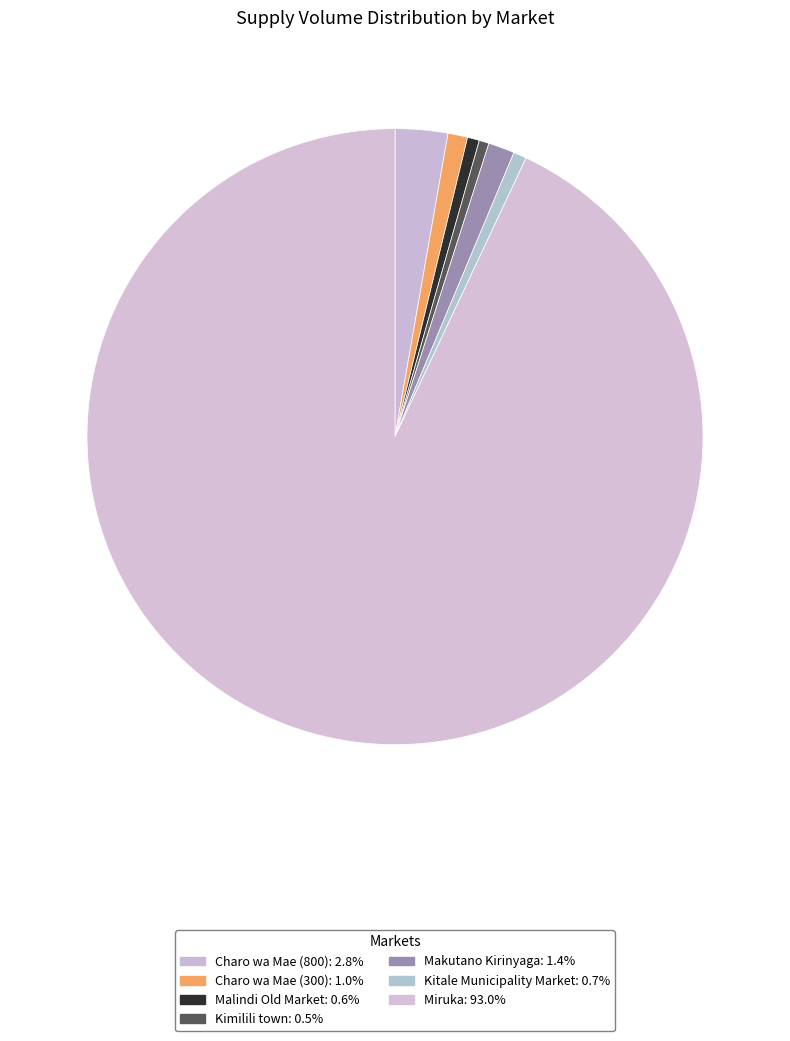

Count the number of slices in the pie.

7